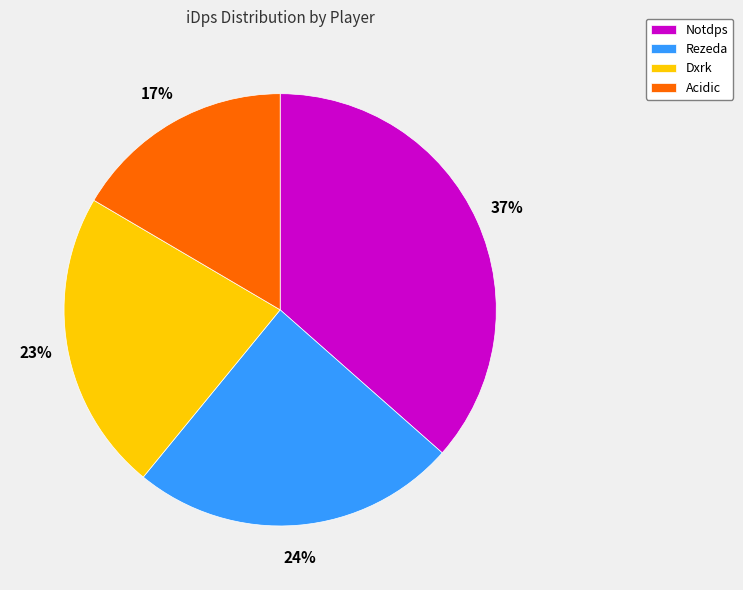

Combined, do Dxrk and Rezeda account for over 50%?

No